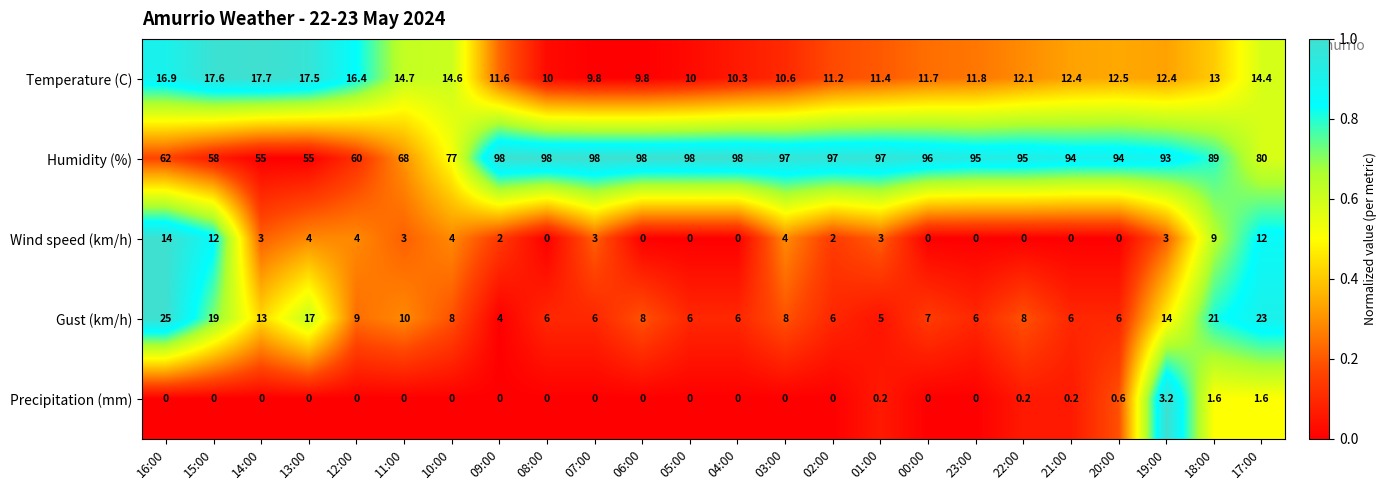

True or false: Humidity (%) has a value of 97.0 at 03:00.

True